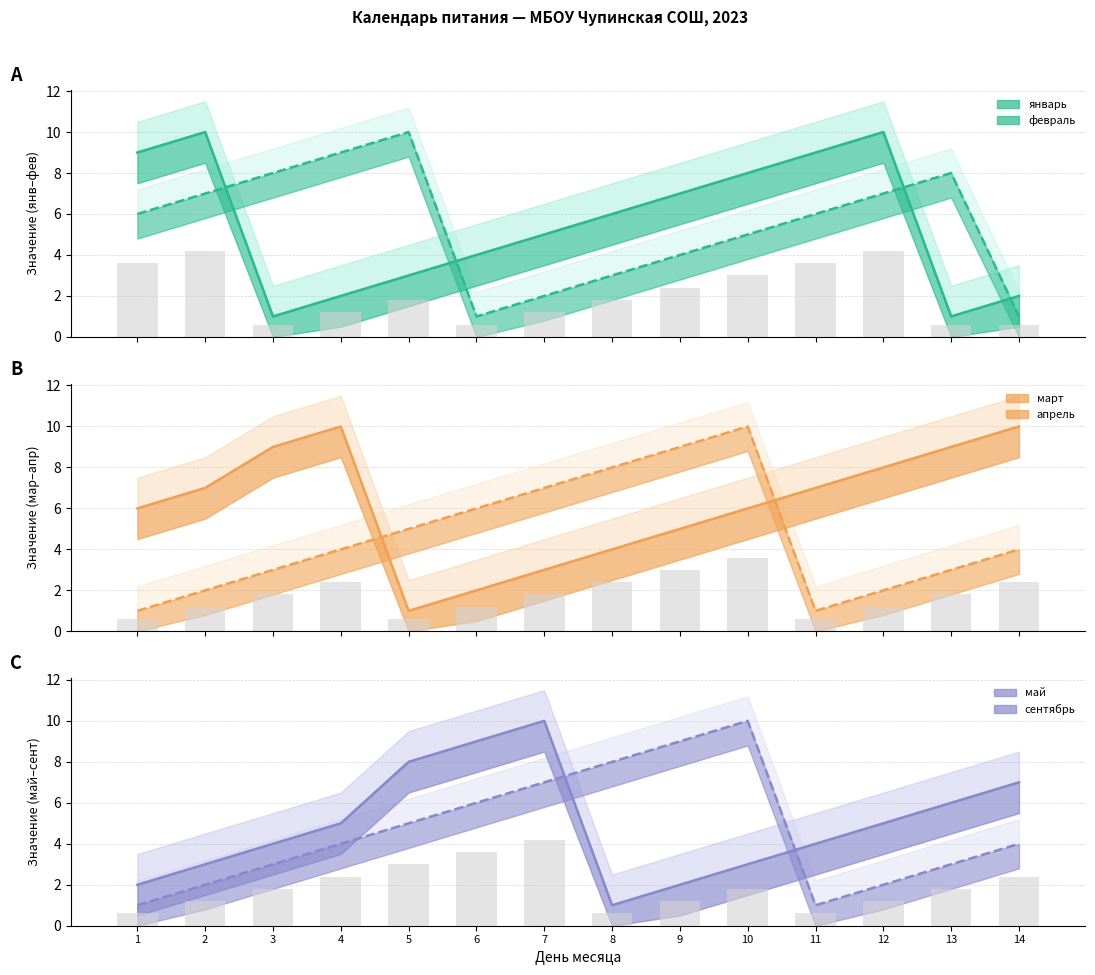

What is the sum of the март values at 7 and 3?

12